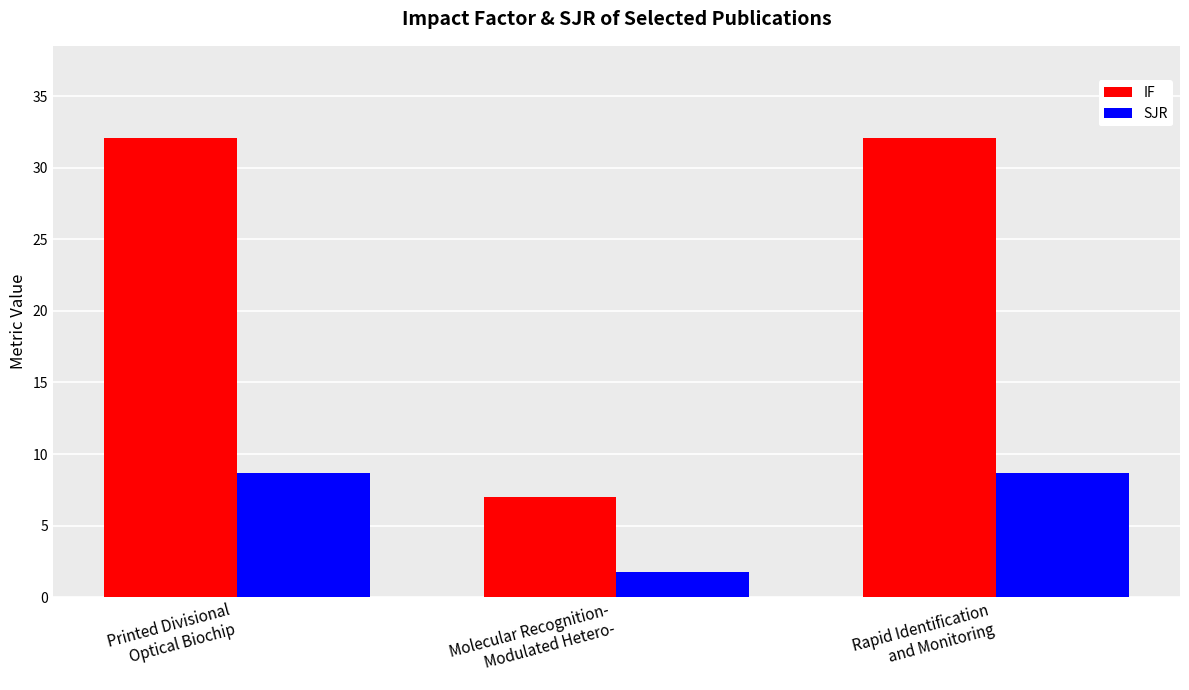

What is the spread (max minus min) of values at Rapid Identification
and Monitoring?

23.4